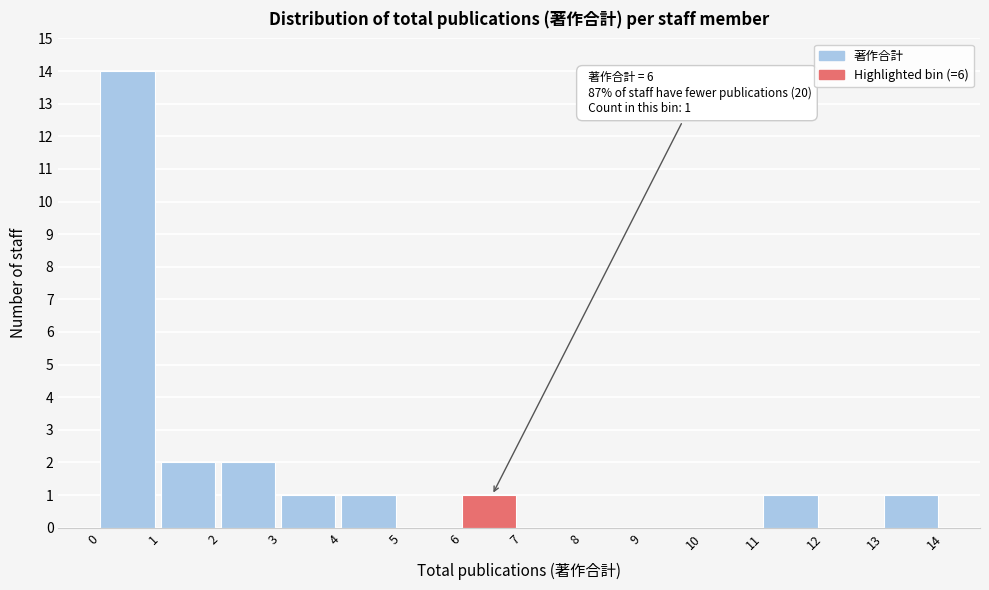

Which range on the x-axis has the tallest bar?

0 to 1